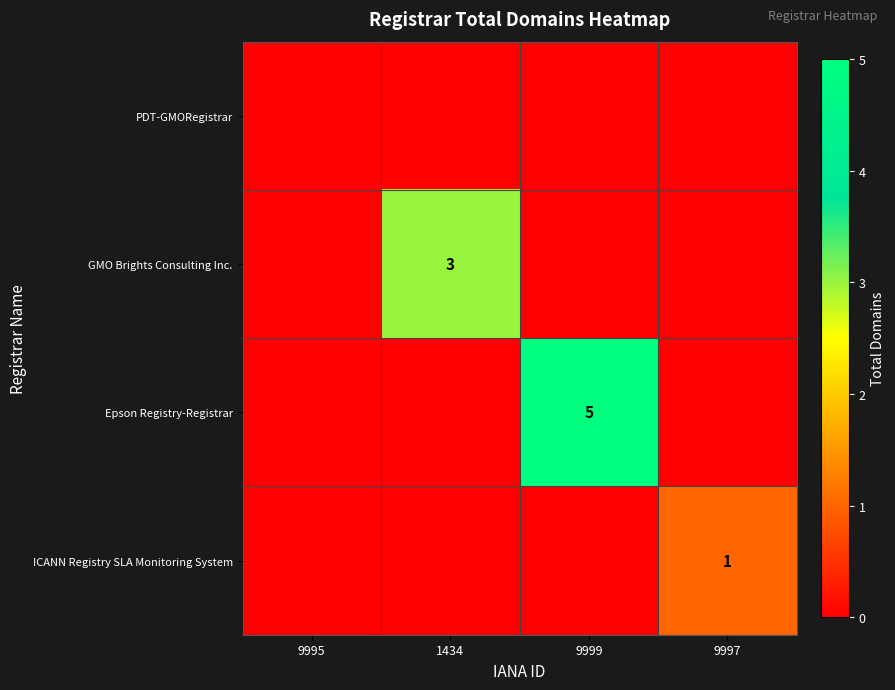

The value of GMO Brights Consulting Inc. at 1434 is 4. True or false?

False